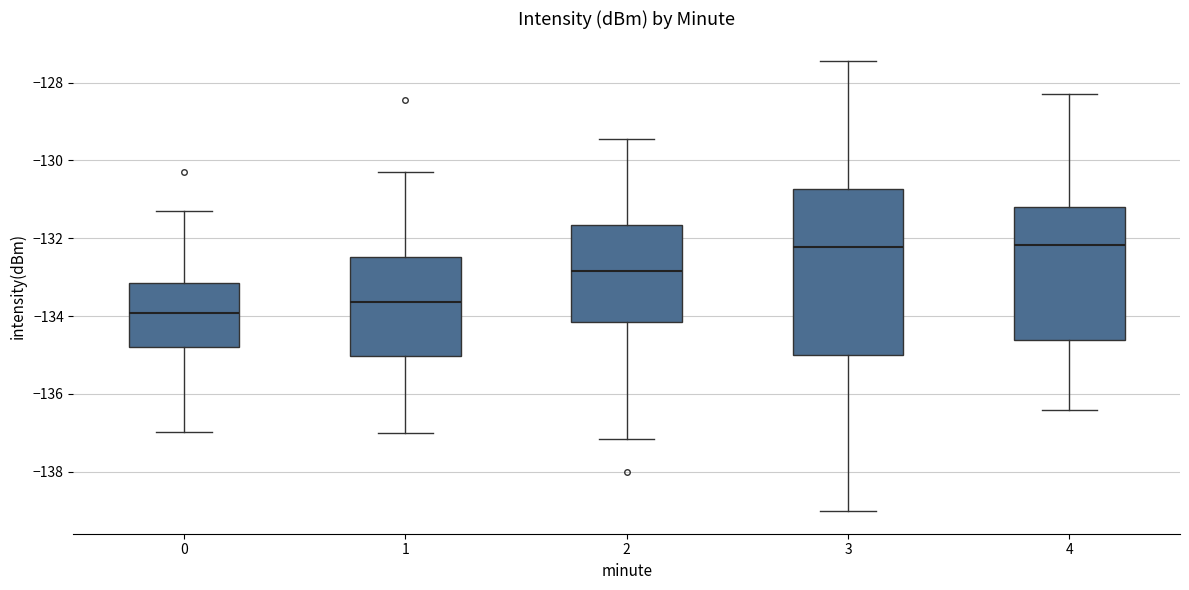

Reading left to right, transcribe this box plot: for each box, give where its median line is, the range the box spans, and where its two whiskers end, as read against the y-axis. The values are not printed on the chart, so give them approximately, as read against the axis.

0: median -134.0, box -134.8 to -133.2, whiskers -137.0 to -131.2
1: median -133.6, box -135.0 to -132.4, whiskers -137.0 to -130.2
2: median -132.8, box -134.2 to -131.6, whiskers -137.2 to -129.4
3: median -132.2, box -135.0 to -130.8, whiskers -139.0 to -127.4
4: median -132.2, box -134.6 to -131.2, whiskers -136.4 to -128.2